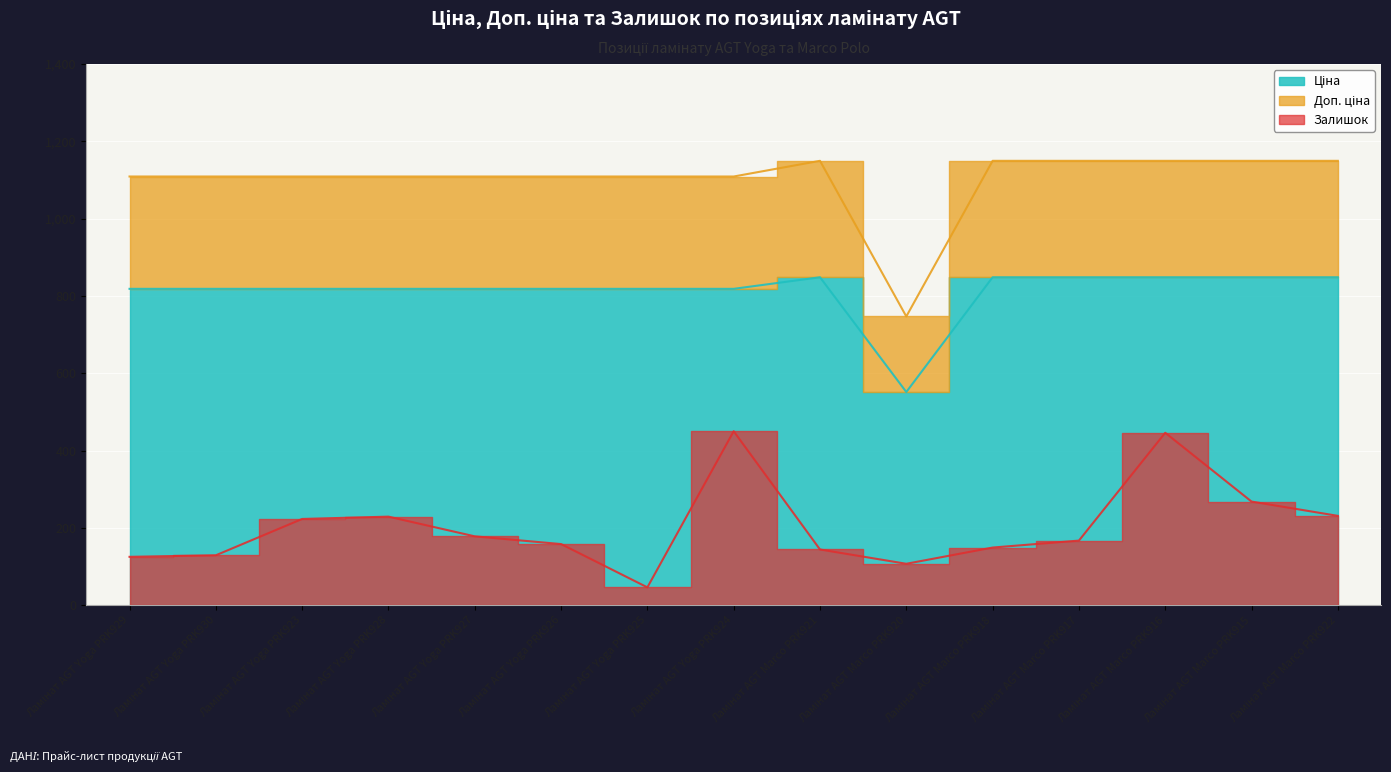

Where is the first local minimum for Залишок?

Ламінат AGT Yoga PRK925